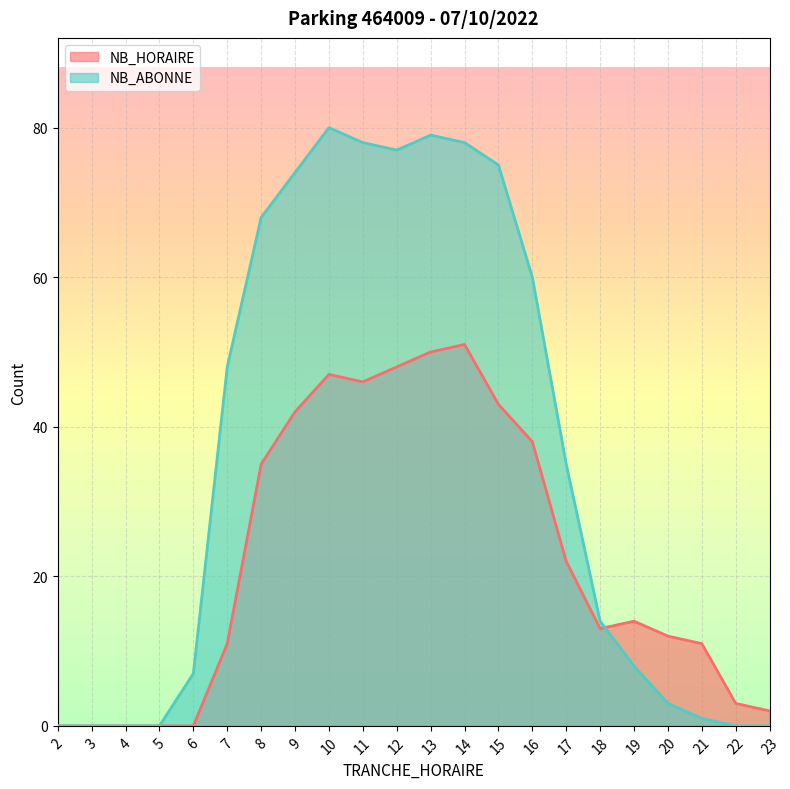

Which series ends up on top after the final intersection of NB_HORAIRE and NB_ABONNE?

NB_HORAIRE